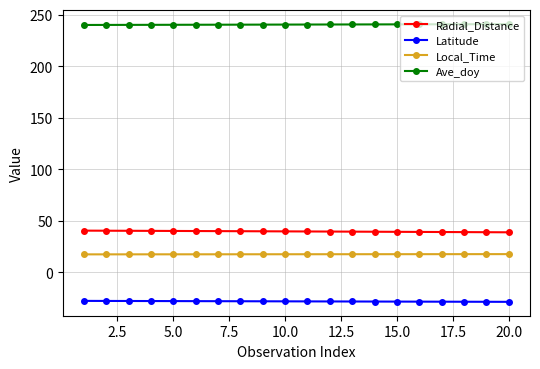

What is the minimum value for Latitude?

-28.7